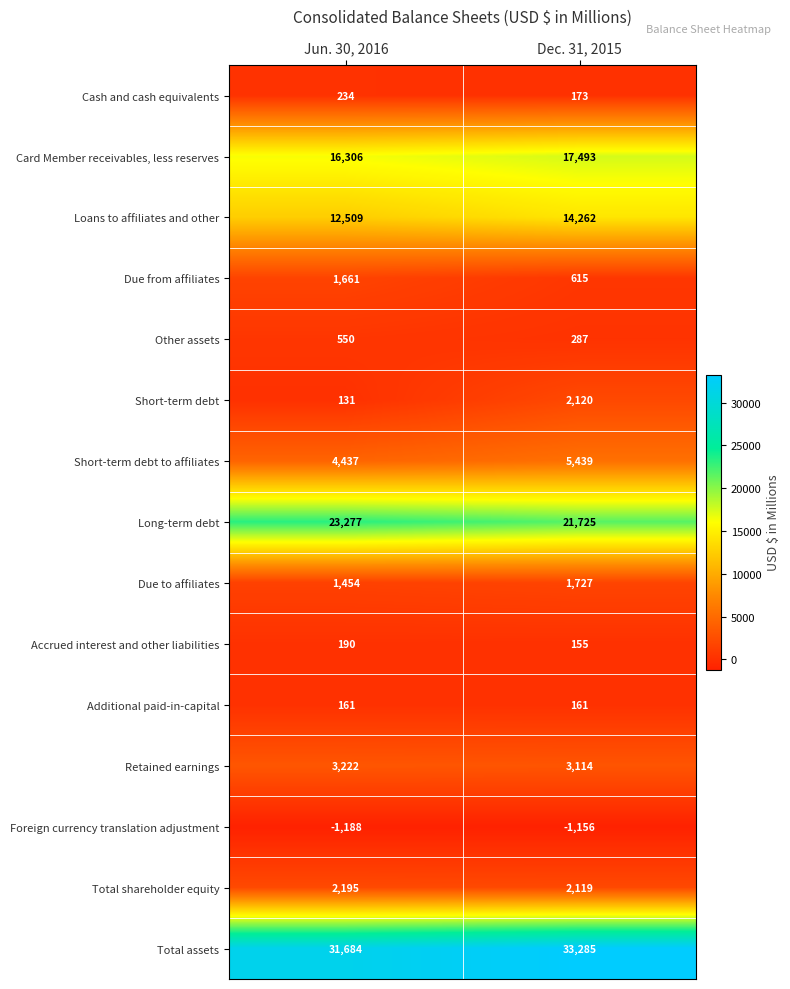

Where is Cash and cash equivalents nearest to the value 203?

Dec. 31, 2015